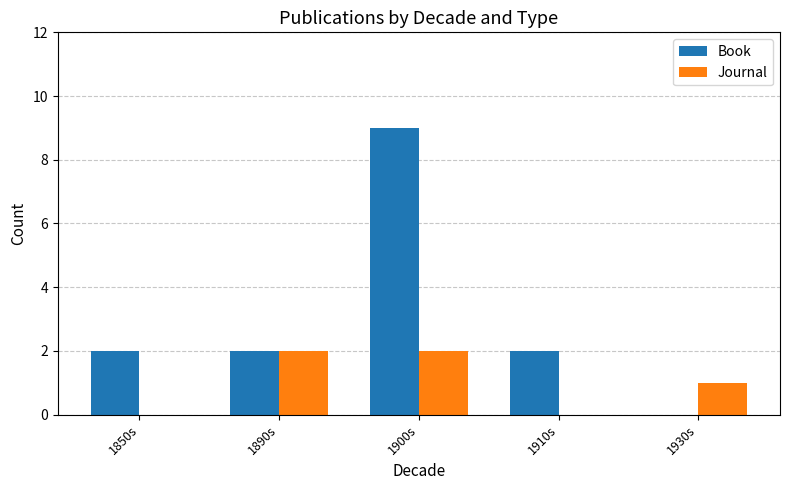

Between 1910s and 1930s, which series saw the biggest shift?

Book